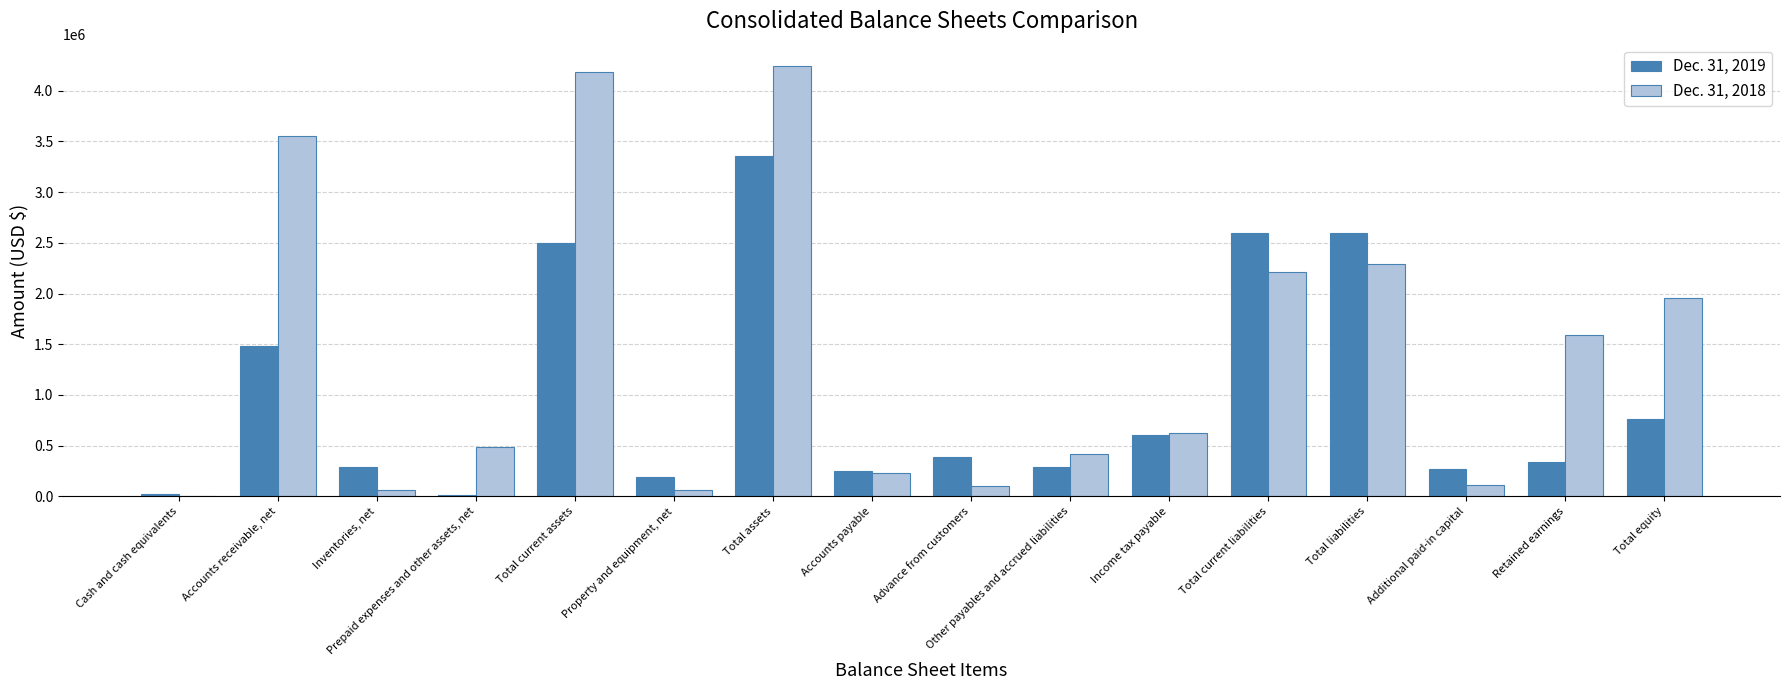

What value does the Dec. 31, 2019 series have at Other payables and accrued liabilities?

294472